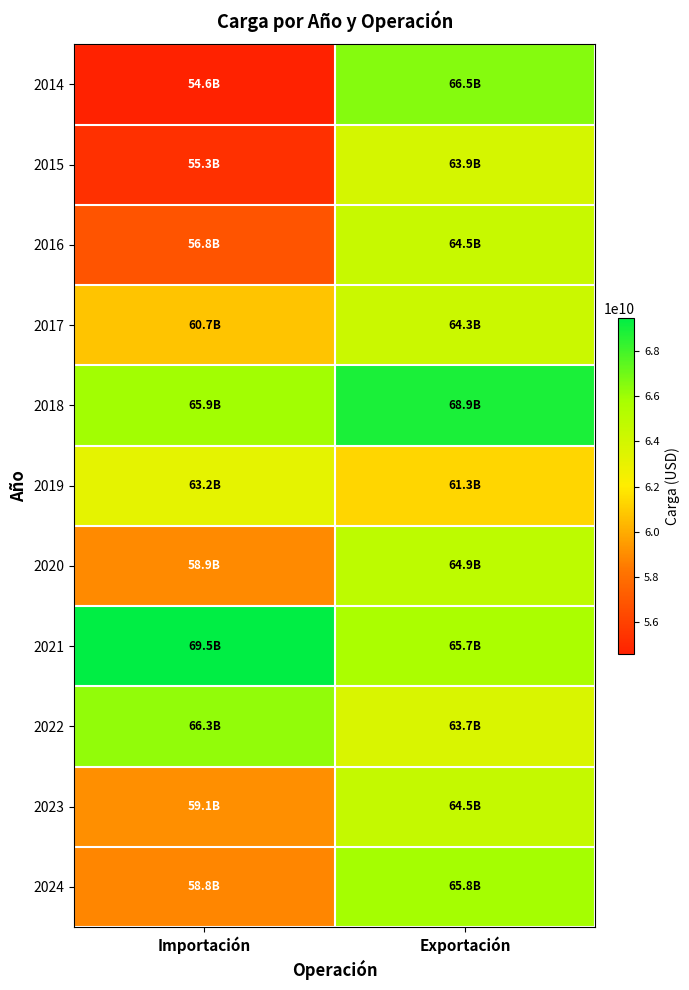

Reading left to right, transcribe all the data shown in this chart.

2014: Importación=54587173598.4	Exportación=66515974625.4
2015: Importación=55280507301.9	Exportación=63889878284.4
2016: Importación=56814255501.1	Exportación=64465562711.0
2017: Importación=60743617545.8	Exportación=64339706847.0
2018: Importación=65878031765.1	Exportación=68872793709.7
2019: Importación=63166304942.9	Exportación=61281852266.8
2020: Importación=58941437573.2	Exportación=64933742388.6
2021: Importación=69481500812.2	Exportación=65692218445.2
2022: Importación=66258093351.7	Exportación=63674292414.5
2023: Importación=59077945630.0	Exportación=64543938953.7
2024: Importación=58782888500.0	Exportación=65824917024.4